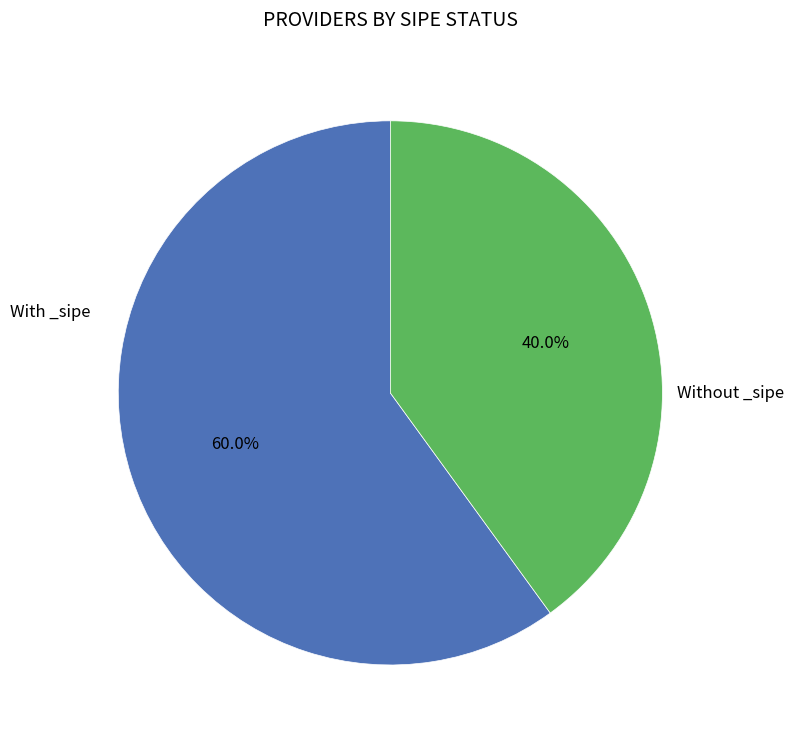

Is there a majority slice in this chart?

Yes